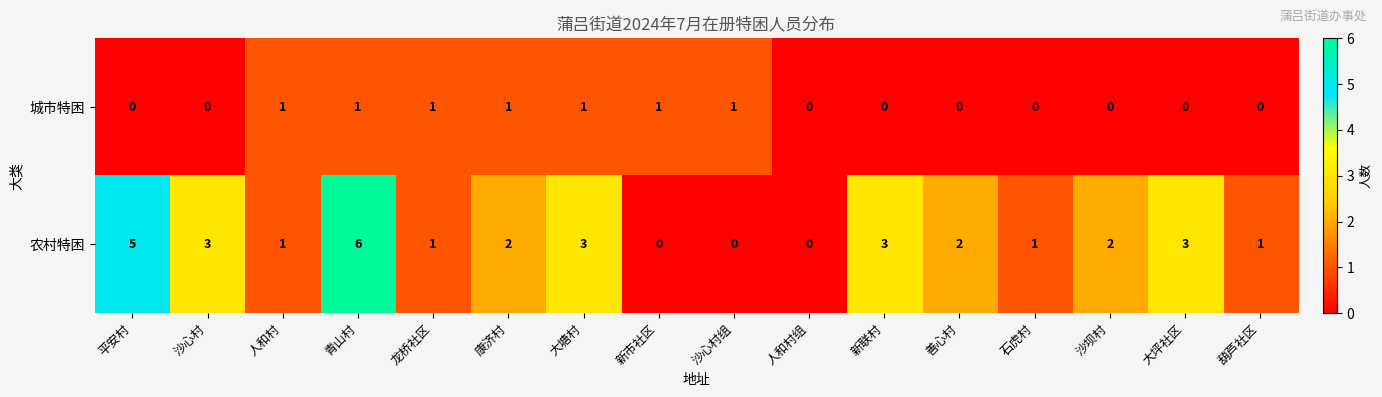

How many distinct data groups are displayed?

2